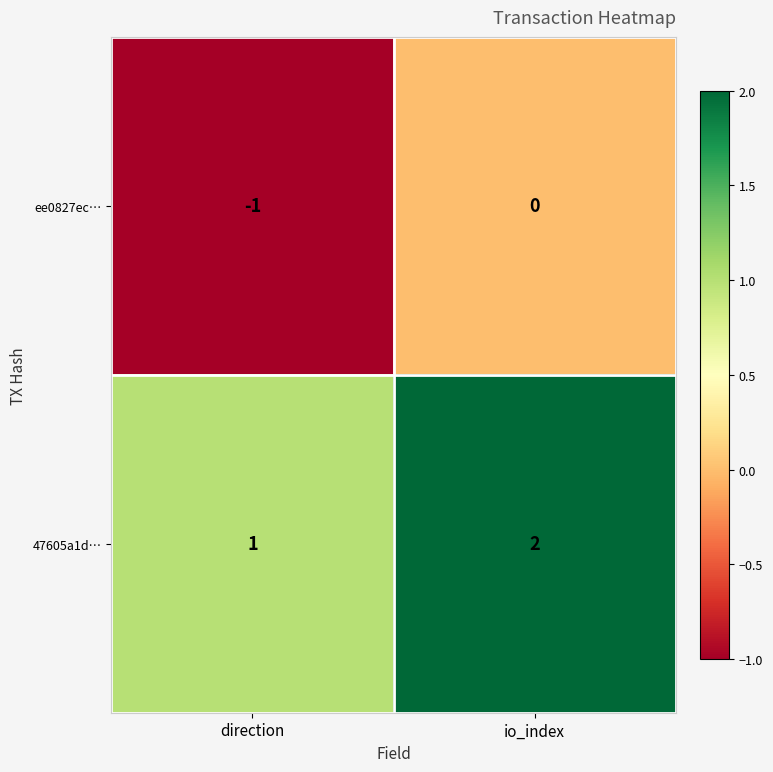

Rank the series by their average value, from lowest to highest.

ee0827ec…, 47605a1d…